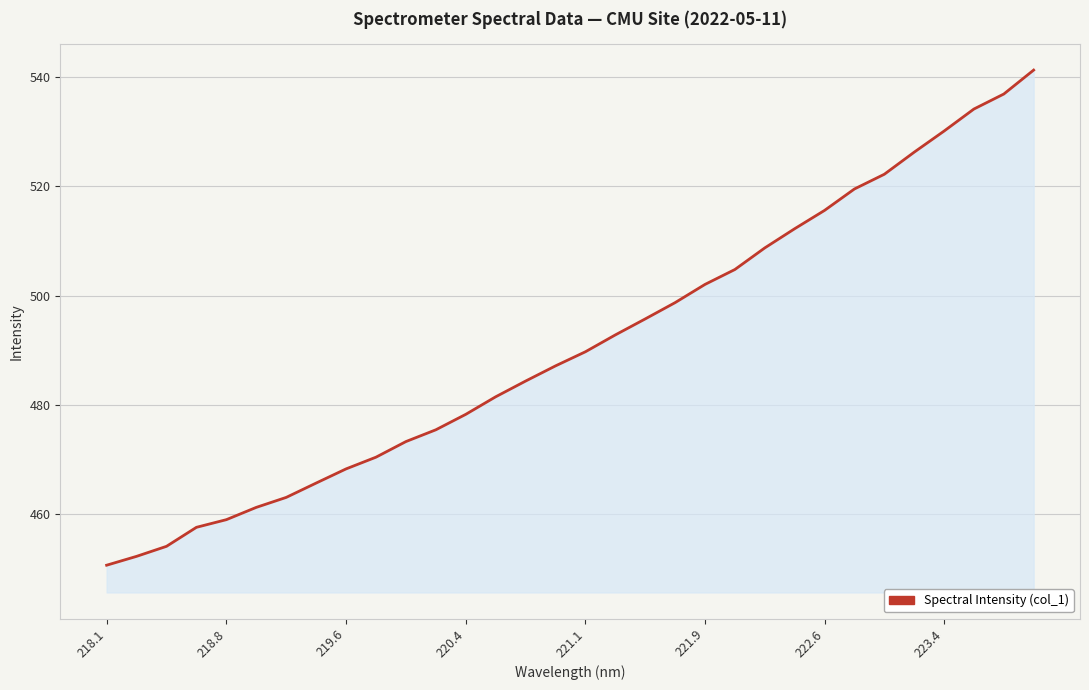

What is the minimum value shown in the chart?

450.5